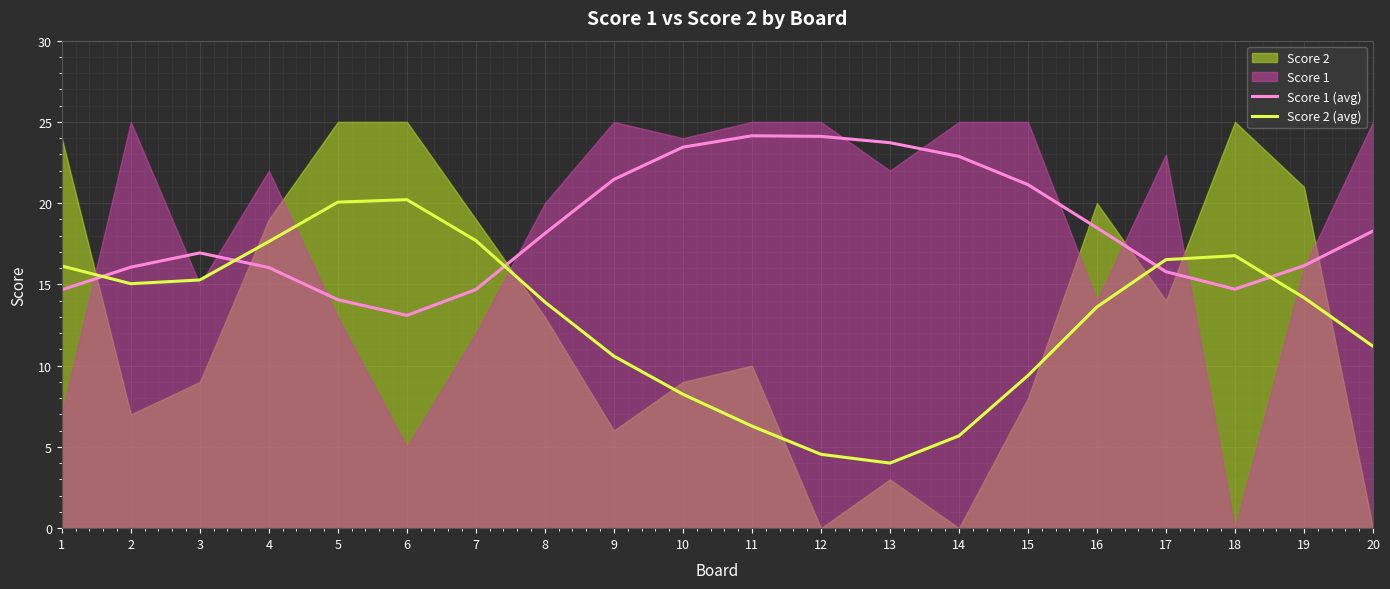

At which category does the chart reach its peak across all series?

11